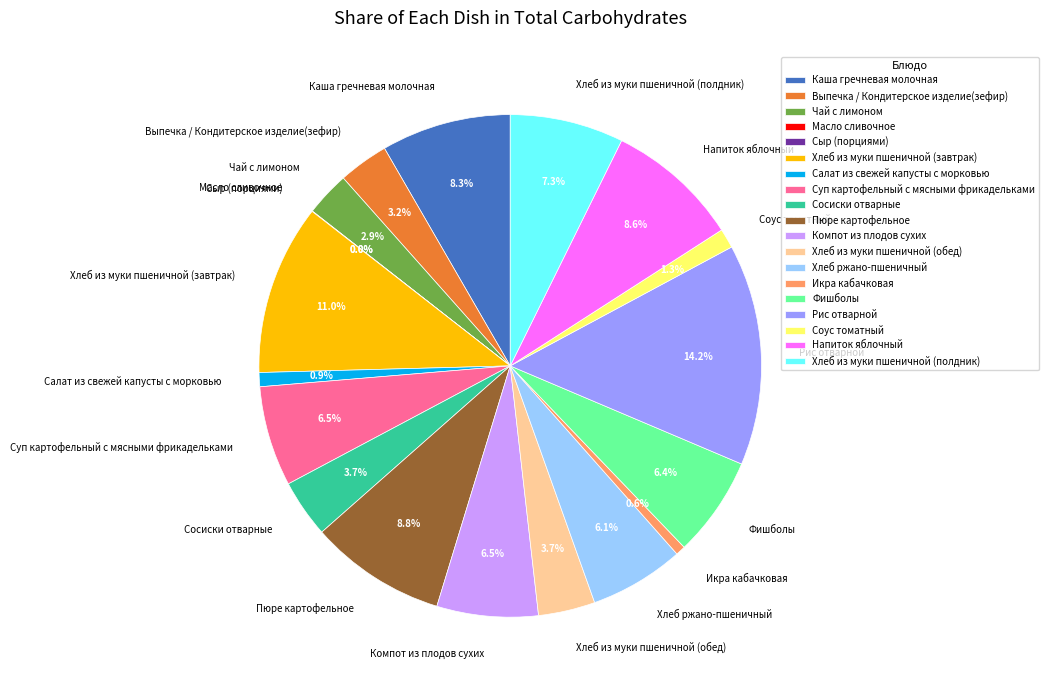

Is there a majority slice in this chart?

No